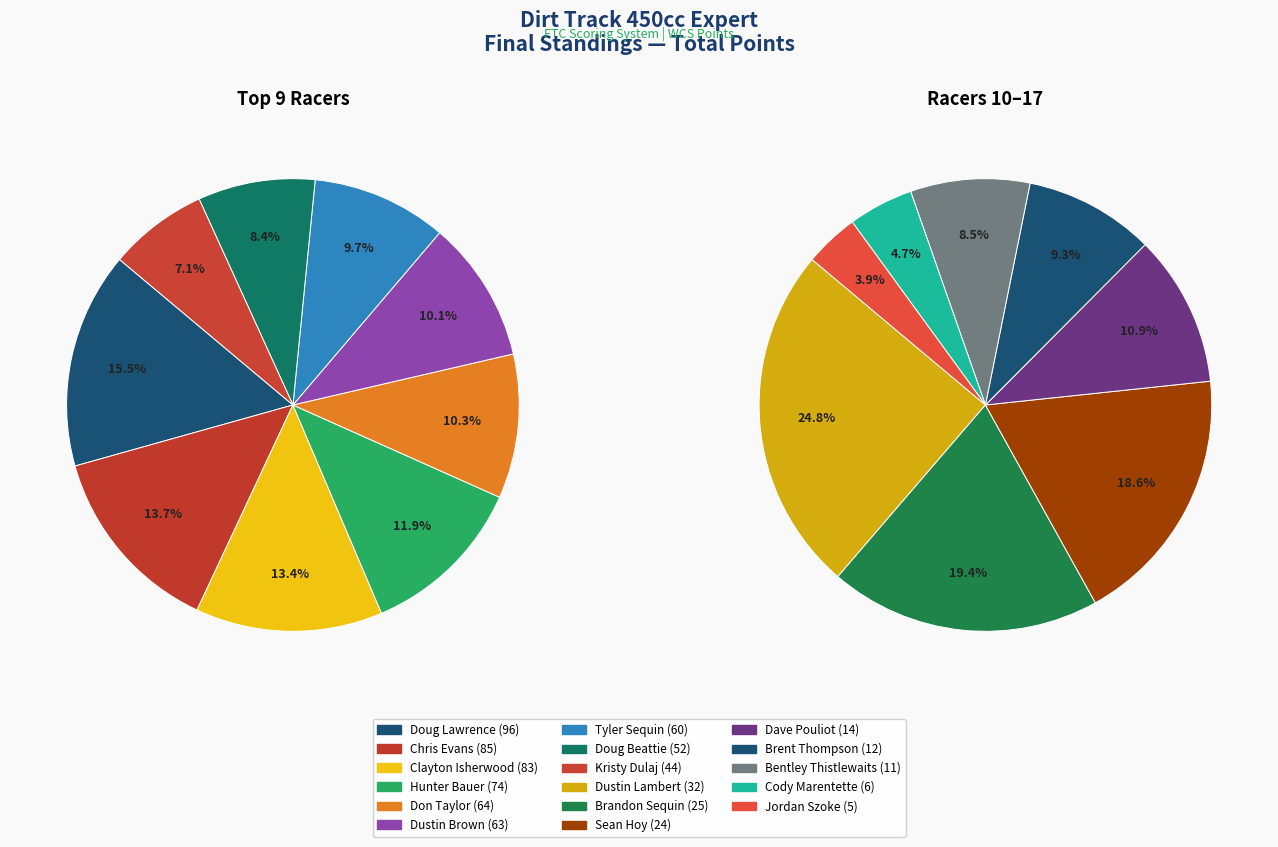

Rank the categories by value from highest to lowest.

Doug Lawrence, Chris Evans, Clayton Isherwood, Hunter Bauer, Don Taylor, Dustin Brown, Tyler Sequin, Doug Beattie, Kristy Dulaj, Dustin Lambert, Brandon Sequin, Sean Hoy, Dave Pouliot, Brent Thompson, Bentley Thistlewaits, Cody Marentette, Jordan Szoke